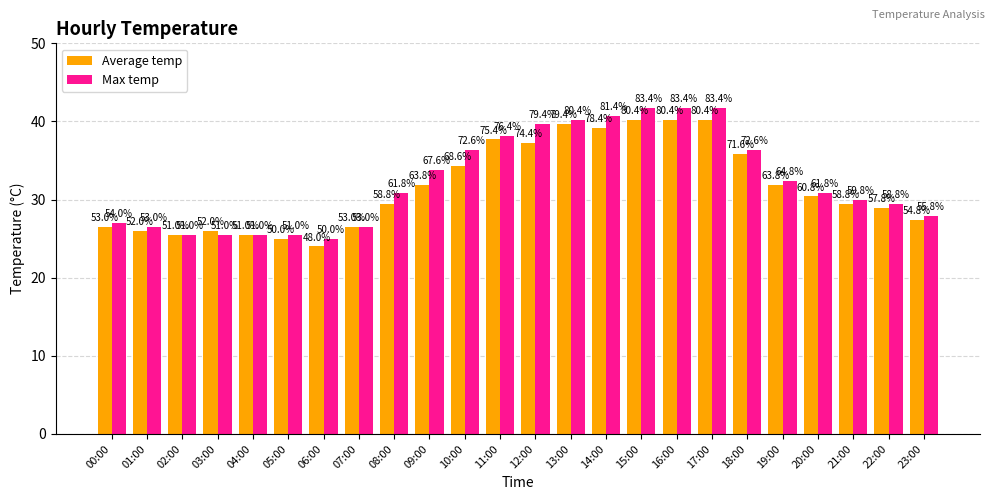

What are all the series names shown in the legend?

Average temp, Max temp